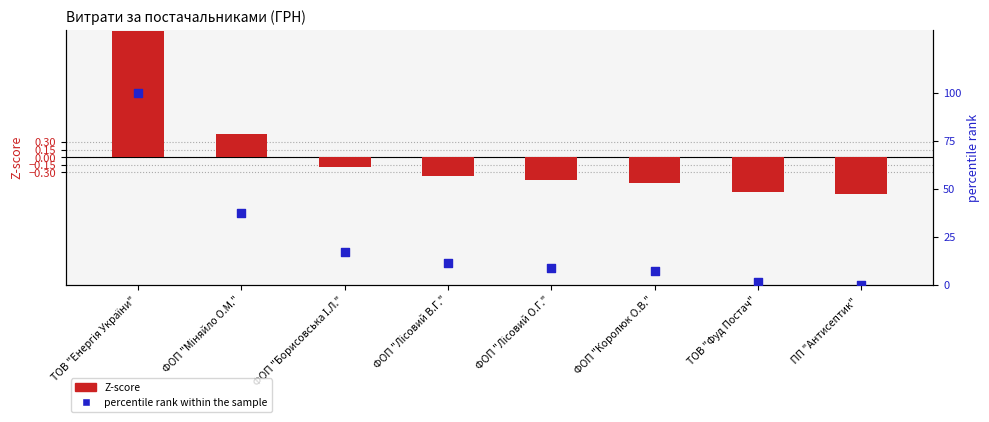

At which category is the sum across all series the highest?

ТОВ "Енергія України"